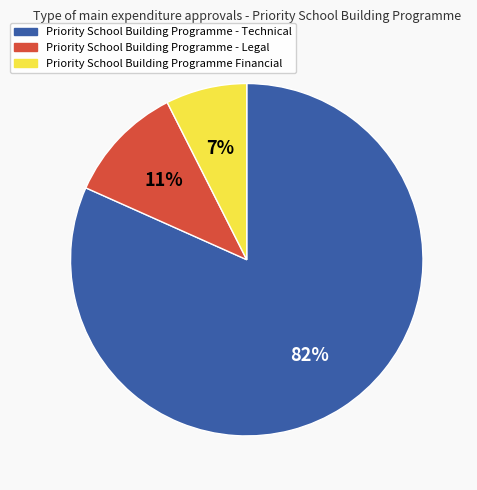

Is it true that Priority School Building Programme - Technical is 92% of the pie?

False